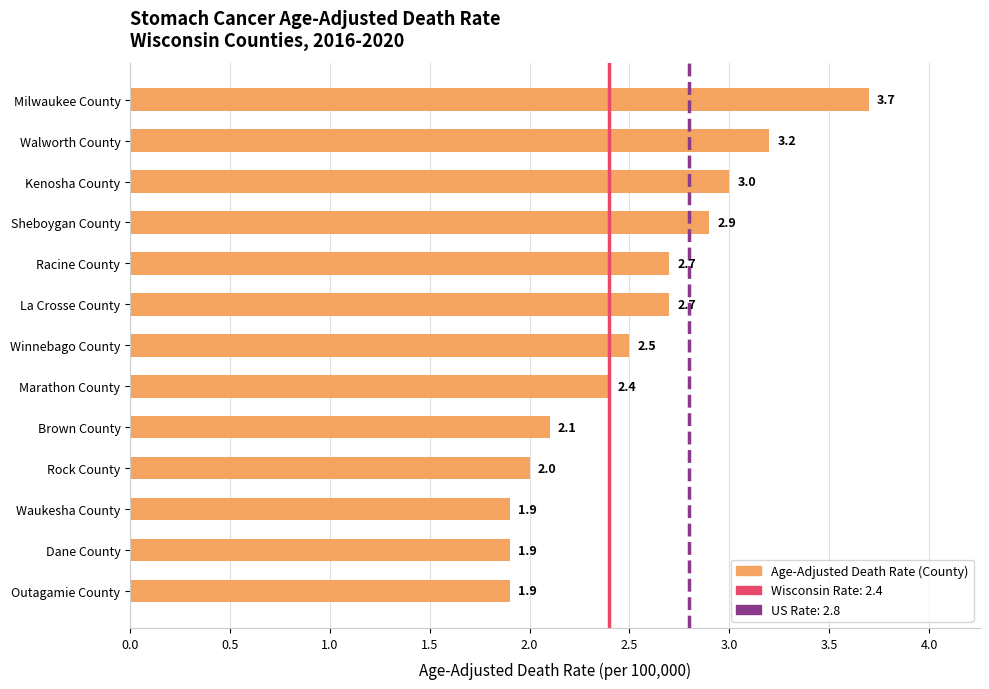

Are the bars horizontal?

Yes